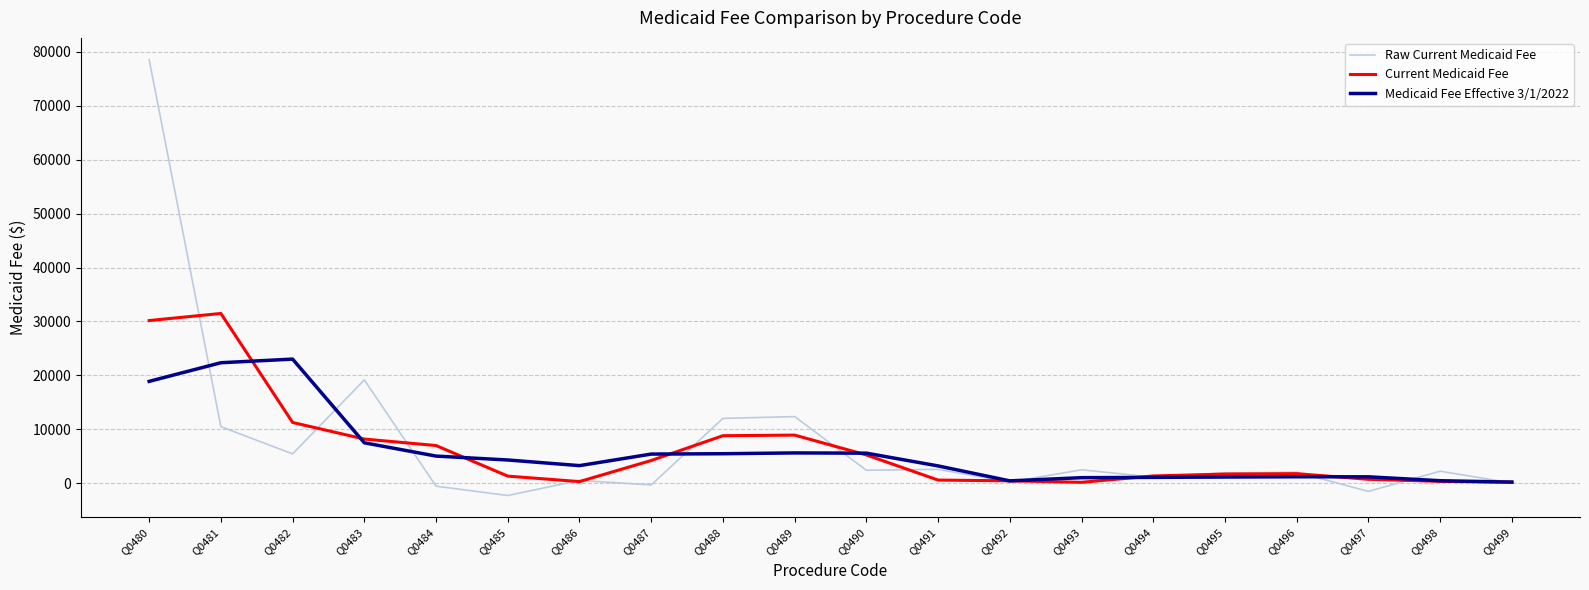

Which series has the widest spread of values?

Raw Current Medicaid Fee